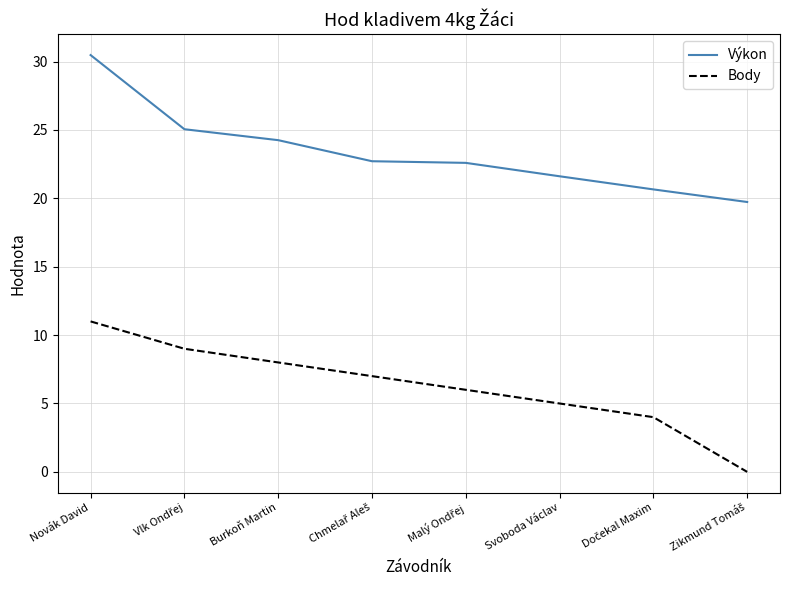

The value of Výkon at Svoboda Václav is 21.6. True or false?

True